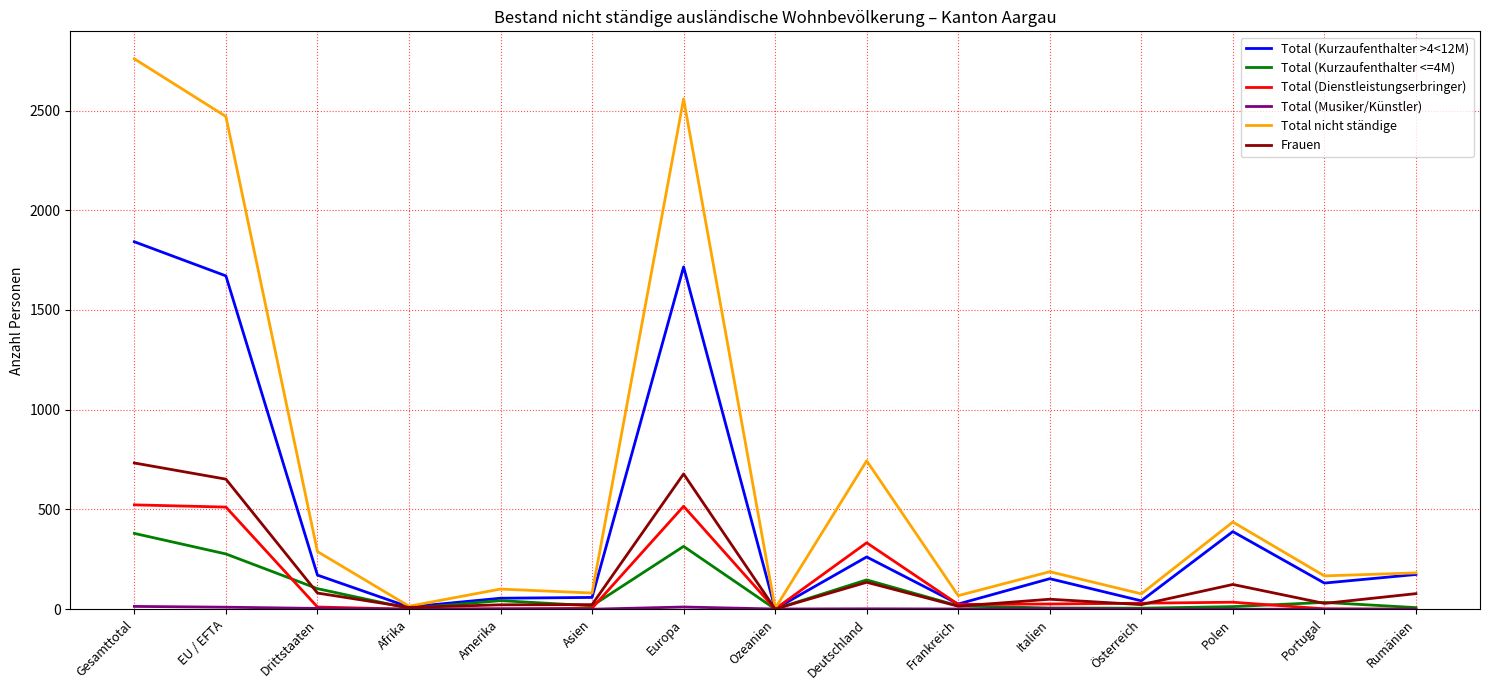

Which series has the largest total across all categories?

Total nicht ständige